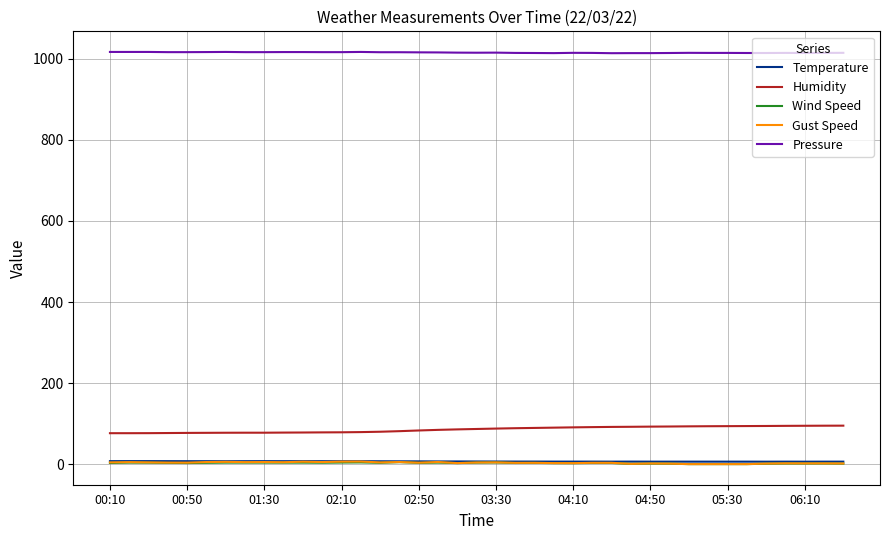

What is the maximum value shown in the chart?

1017.1